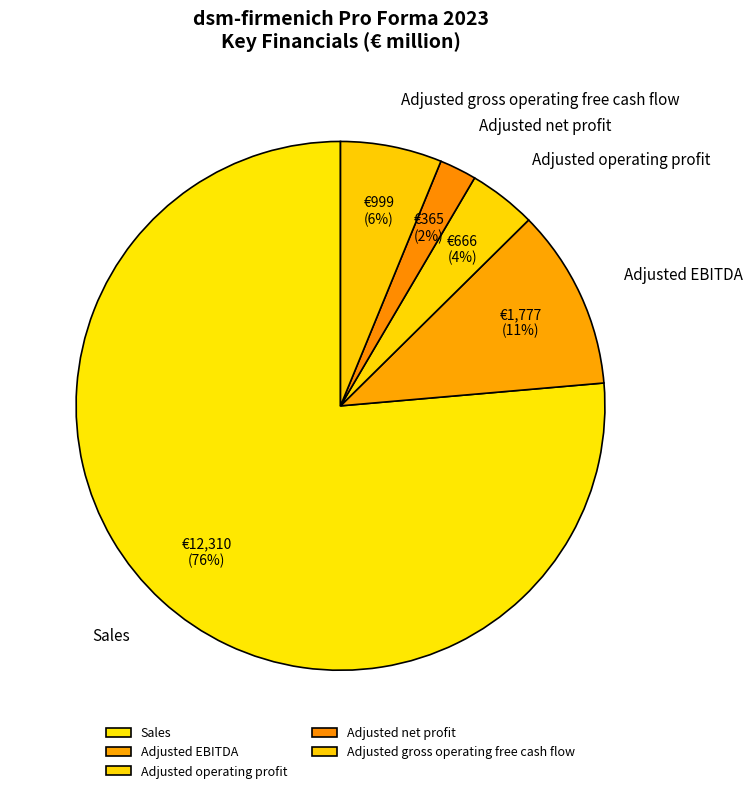

Which category has the biggest portion of the pie?

Sales